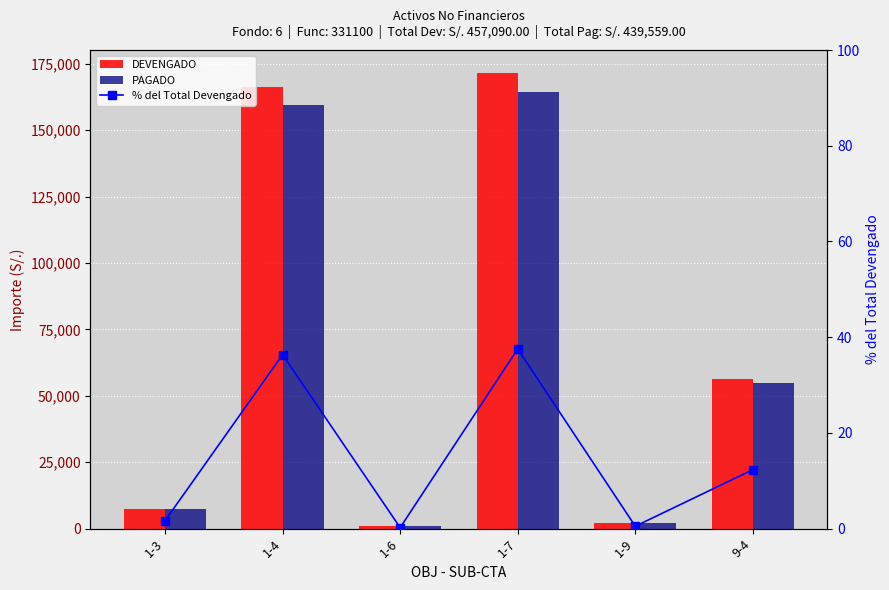

What is the average value of the DEVENGADO series?

67415.8